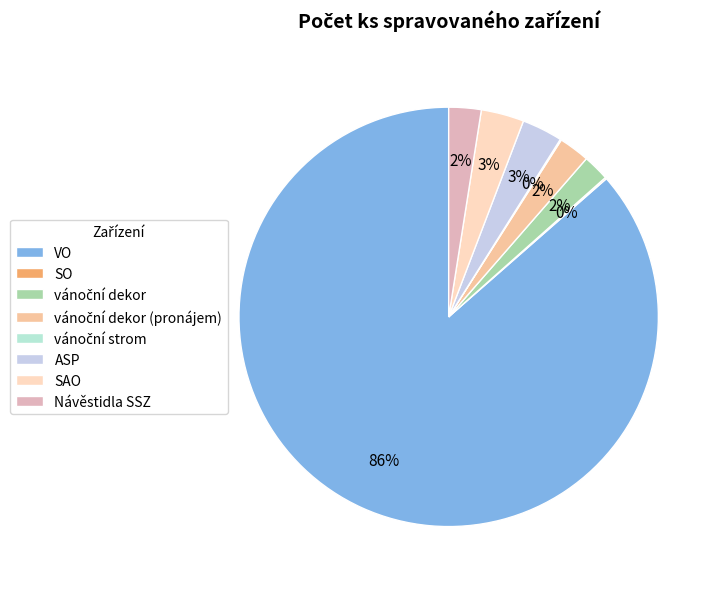

What is the change in value from VO to SO?

-2976